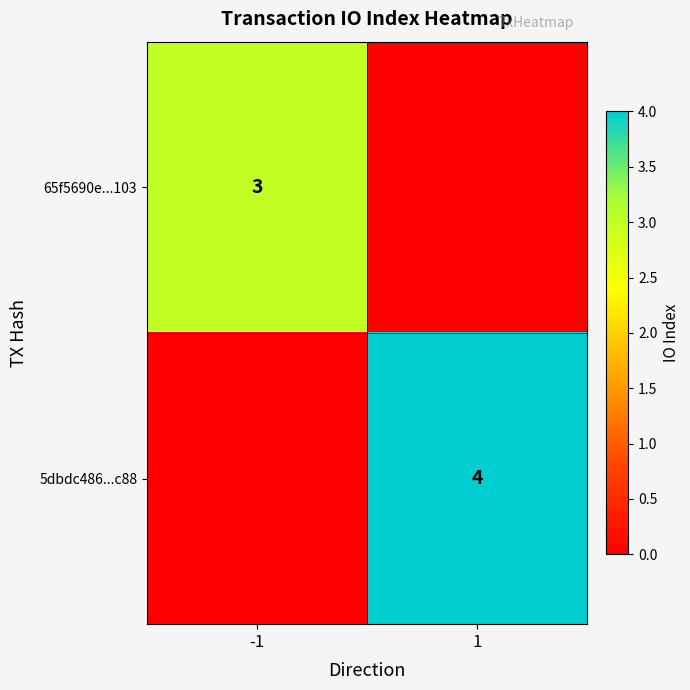

The value of 5dbdc486...c88 at 1 is 4. True or false?

True